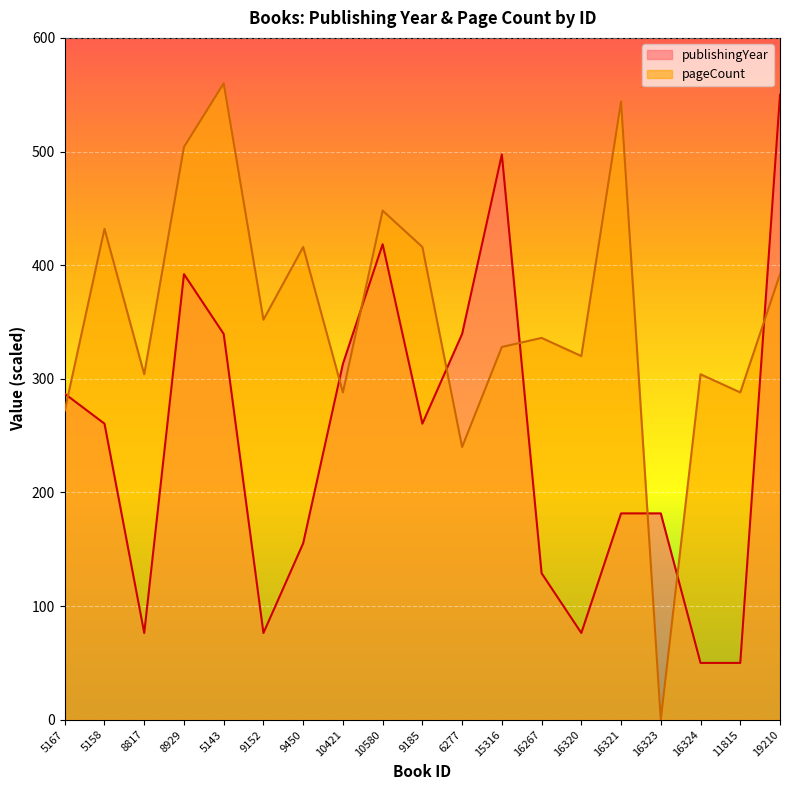

How many interior local valleys does the publishingYear series have?

4